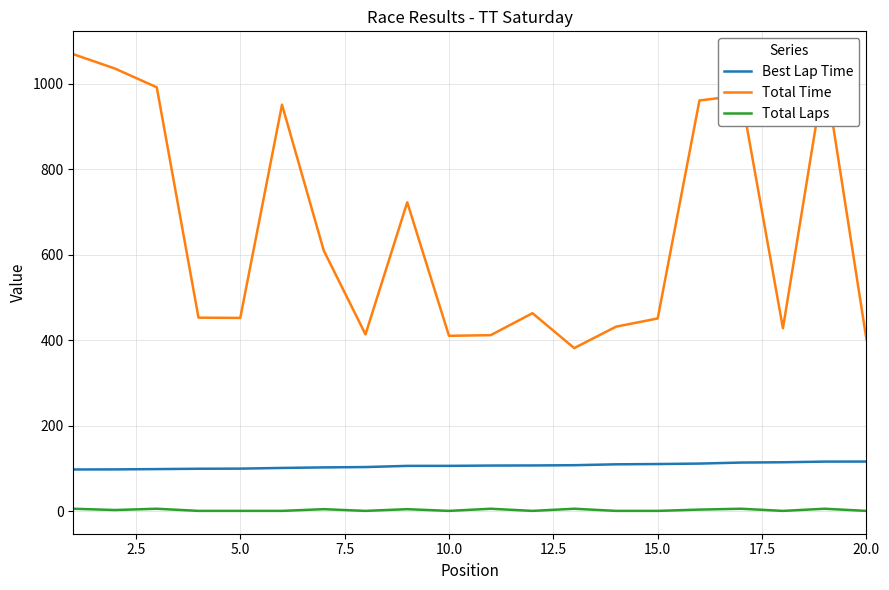

Which series has the largest range (max minus min)?

Total Time